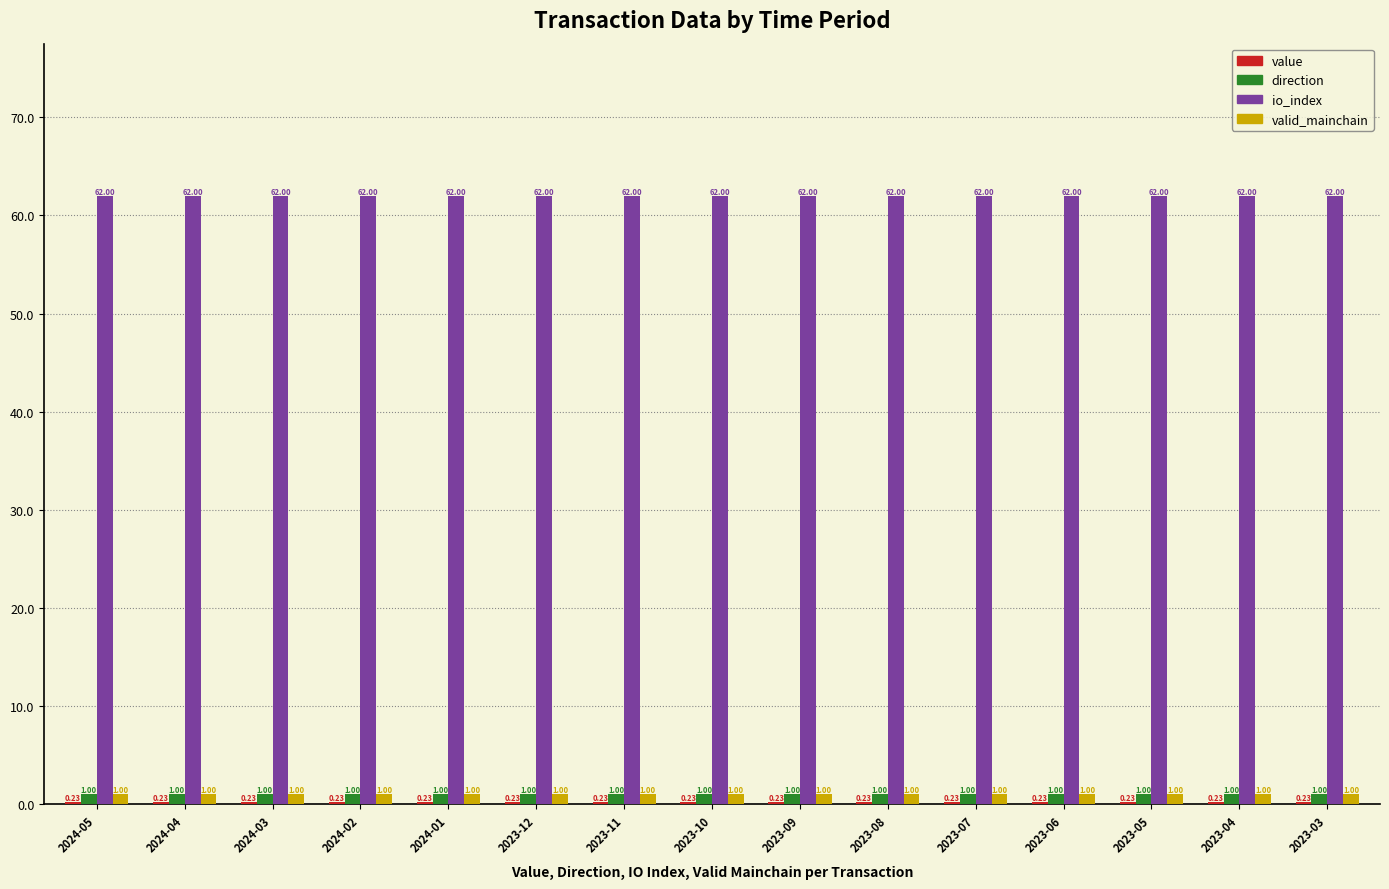

The io_index series shows 90.8 at 2023-03. True or false?

False